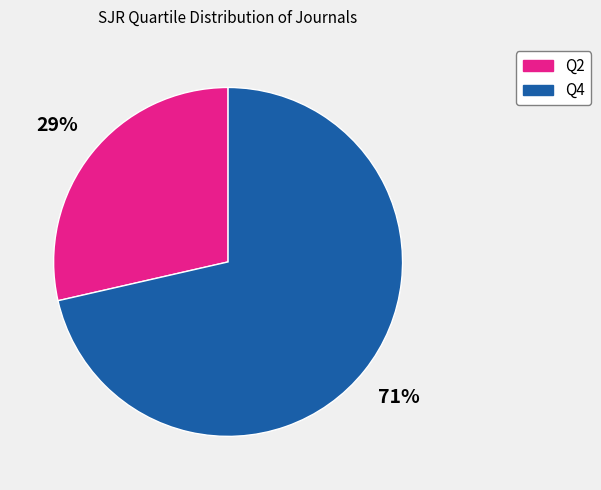

What is the largest slice in the pie chart?

Q4